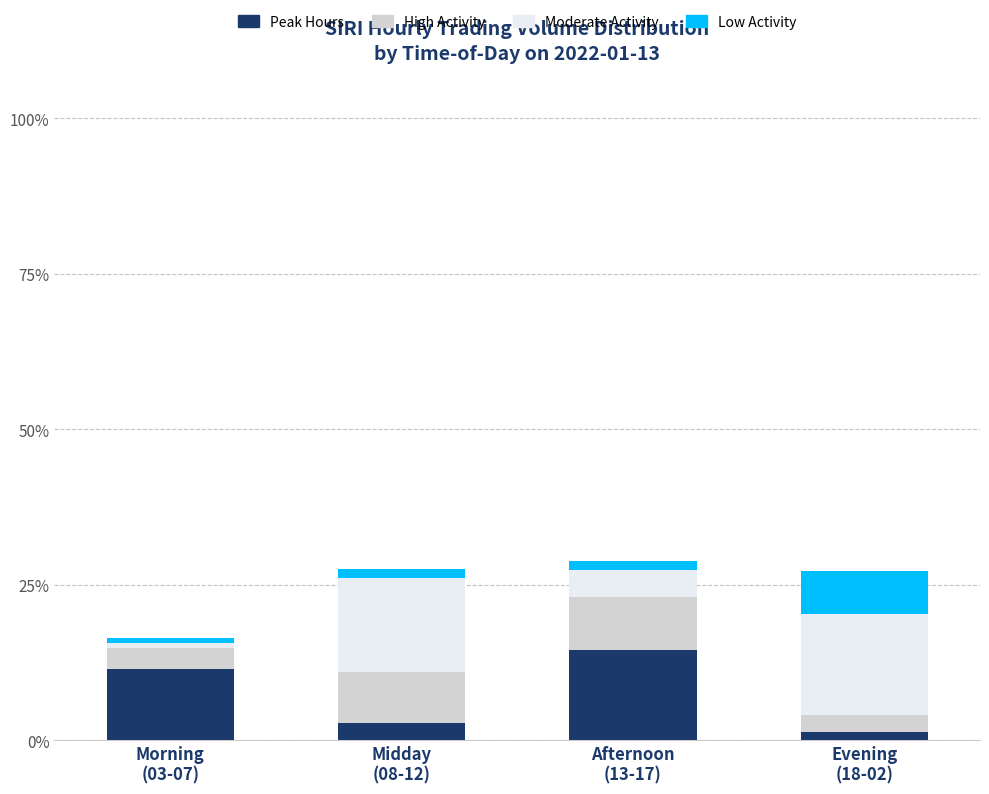

Reading left to right, transcribe the values for Peak Hours.

11.5	2.8	14.4	1.4